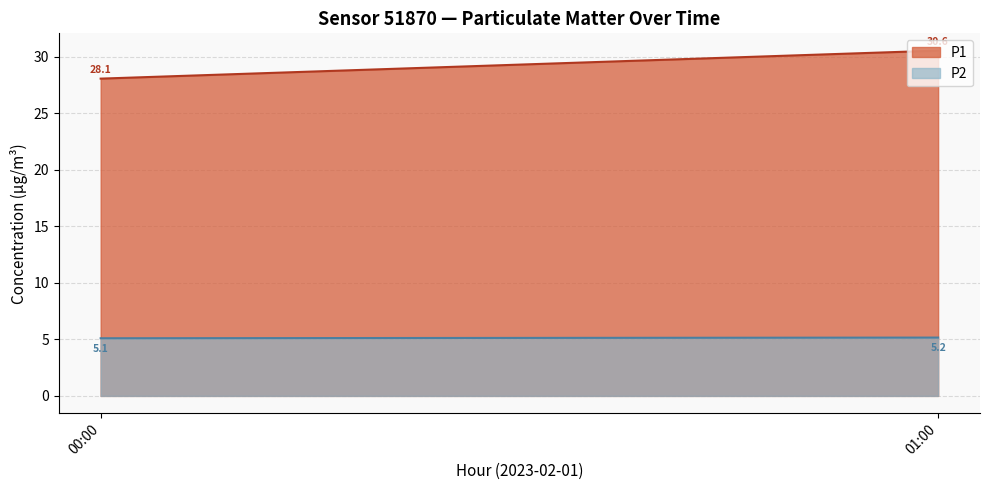

What are all the series names shown in the legend?

P1, P2